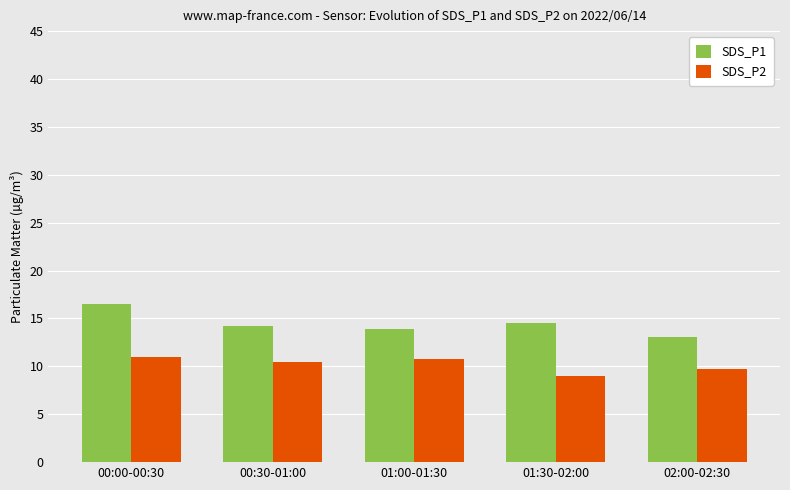

Reading left to right, transcribe all the data shown in this chart.

SDS_P1: 00:00-00:30=16.5	00:30-01:00=14.2	01:00-01:30=13.9	01:30-02:00=14.5	02:00-02:30=13.1
SDS_P2: 00:00-00:30=11.0	00:30-01:00=10.4	01:00-01:30=10.7	01:30-02:00=9.0	02:00-02:30=9.7